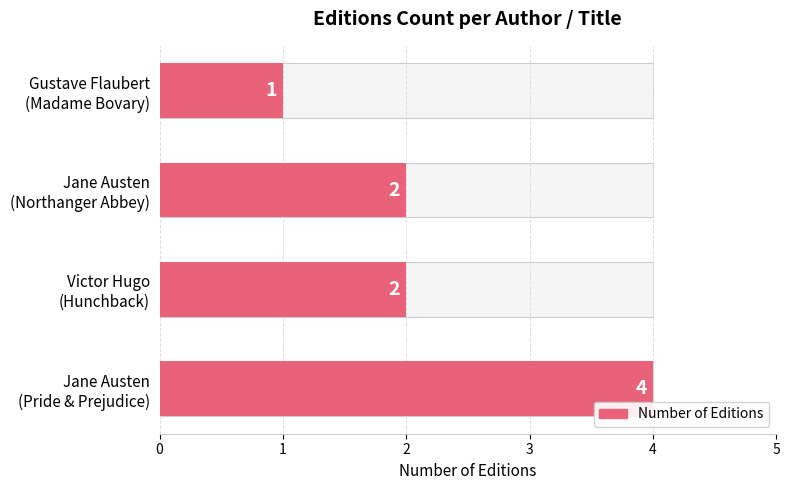

What is the sum of the values at Jane Austen (Northanger Abbey) and Jane Austen (Pride & Prejudice)?

6